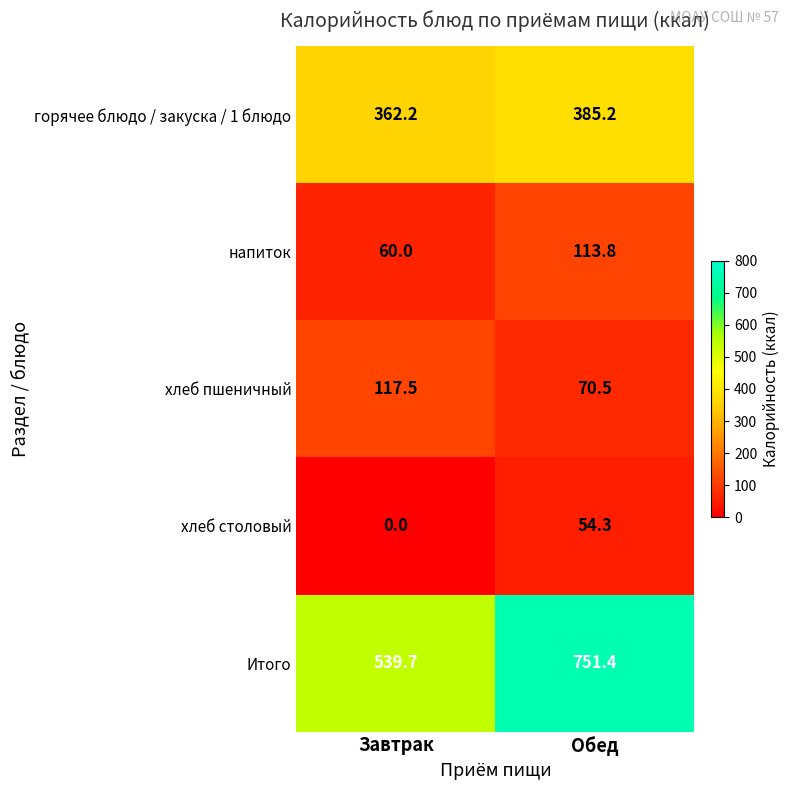

How many data points does each series have?

2